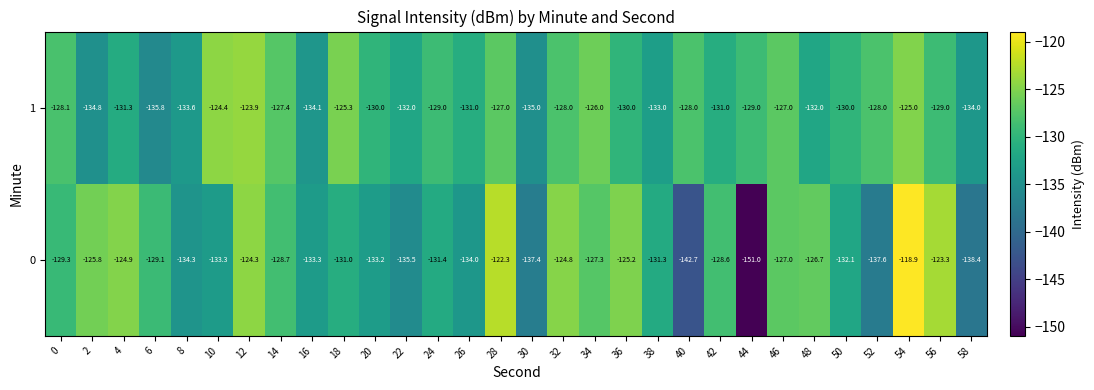

At which label does 1 reach its peak?

12